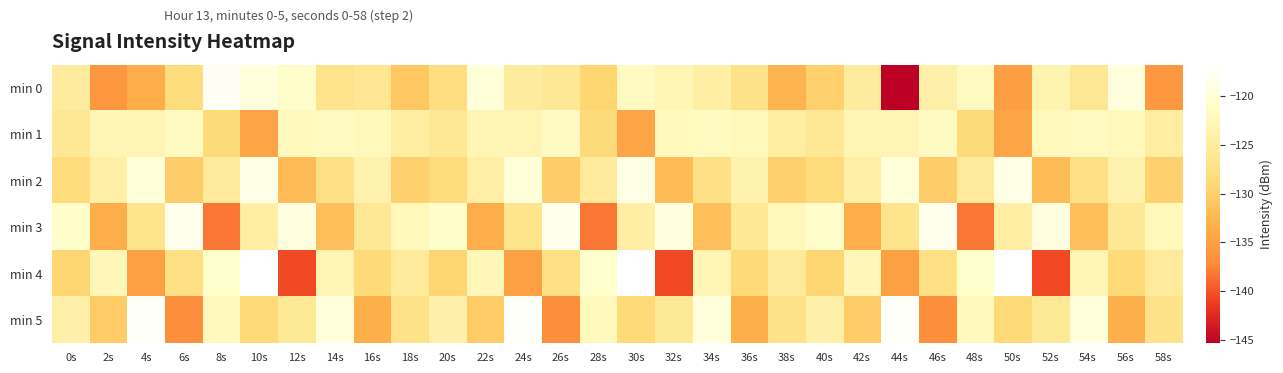

Rank the series at 2s from highest to lowest value.

min 4, min 1, min 2, min 5, min 3, min 0